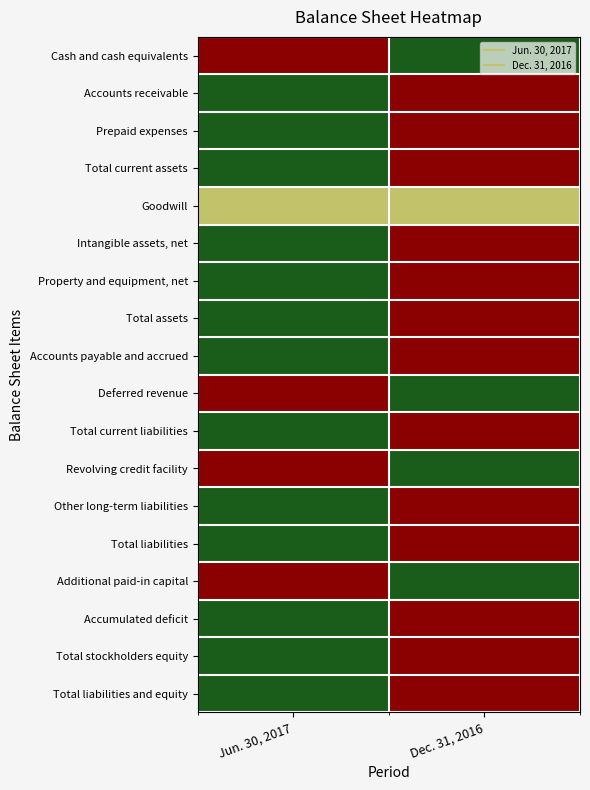

Which category has the highest value across all series?

Jun. 30, 2017